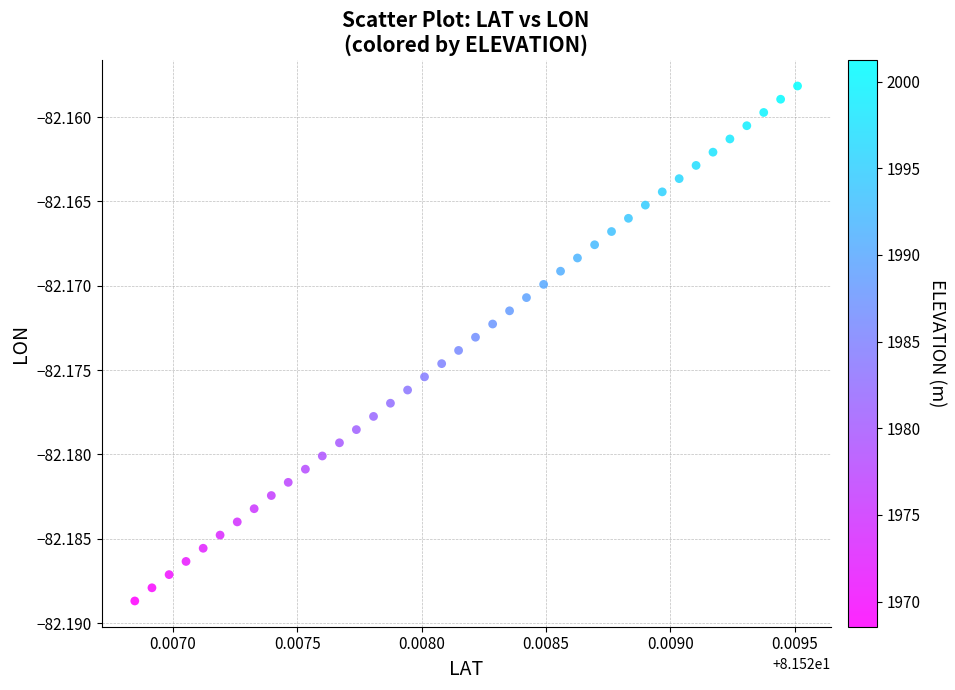

How many data points are displayed?

40